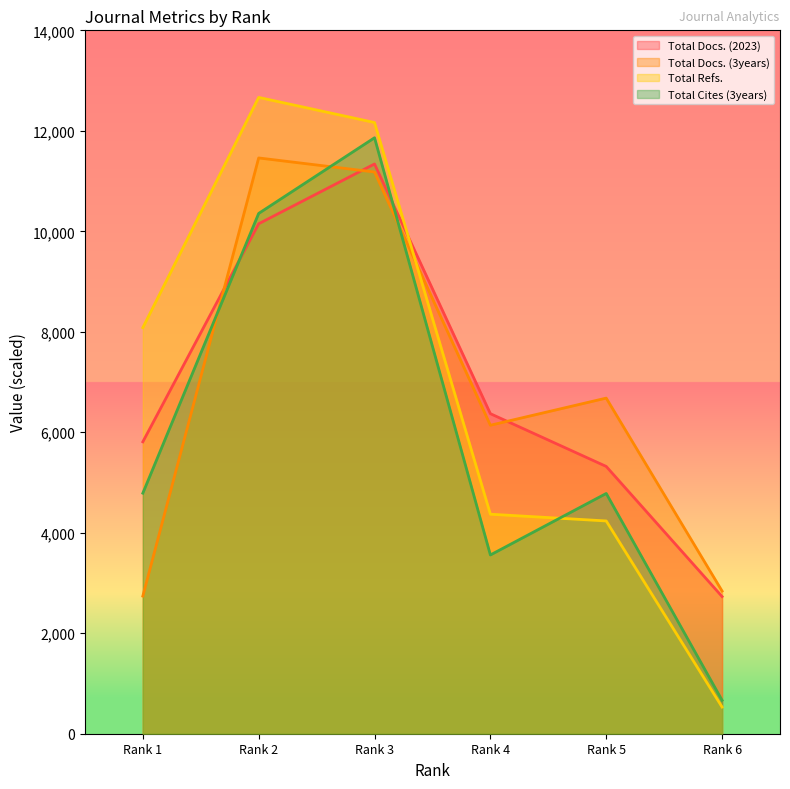

What is the greatest value displayed?

12665